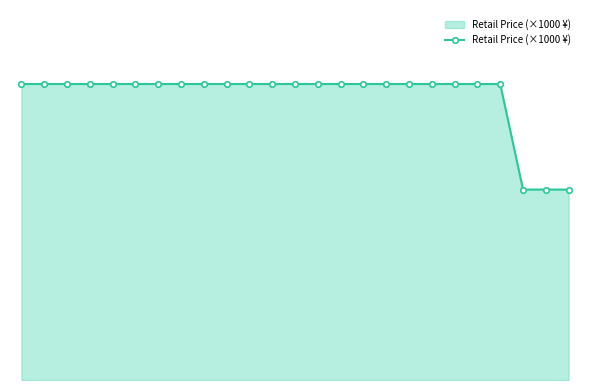

Does the chart have visible grid lines?

No